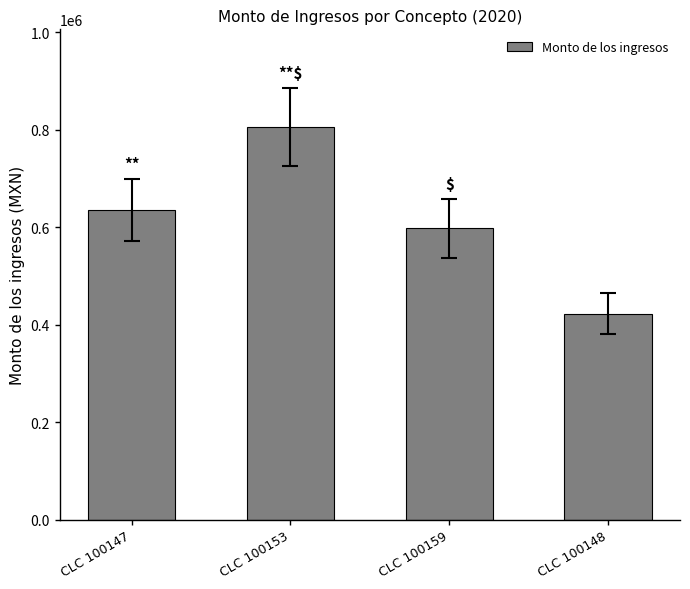

How many categories are shown in the chart?

4